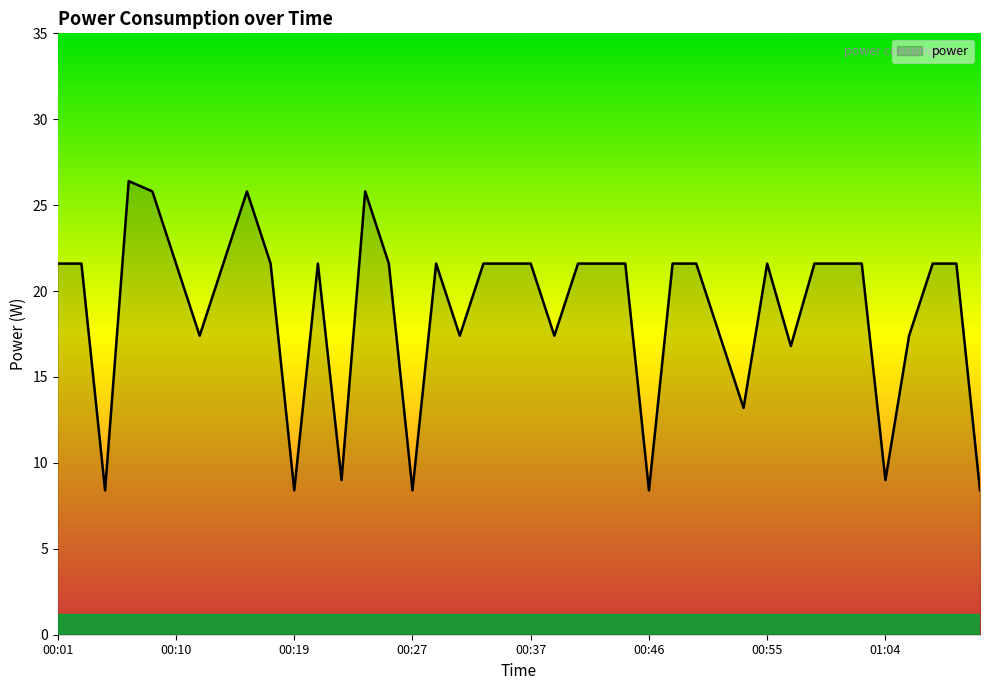

What is the smallest value displayed?

8.4